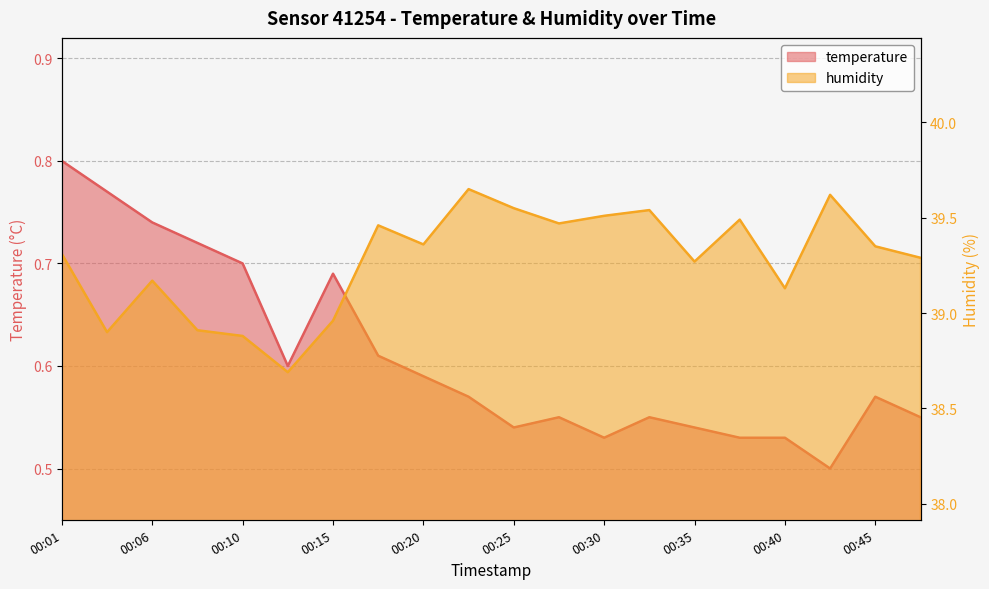

The value of temperature at 00:15 is 0.3. True or false?

False